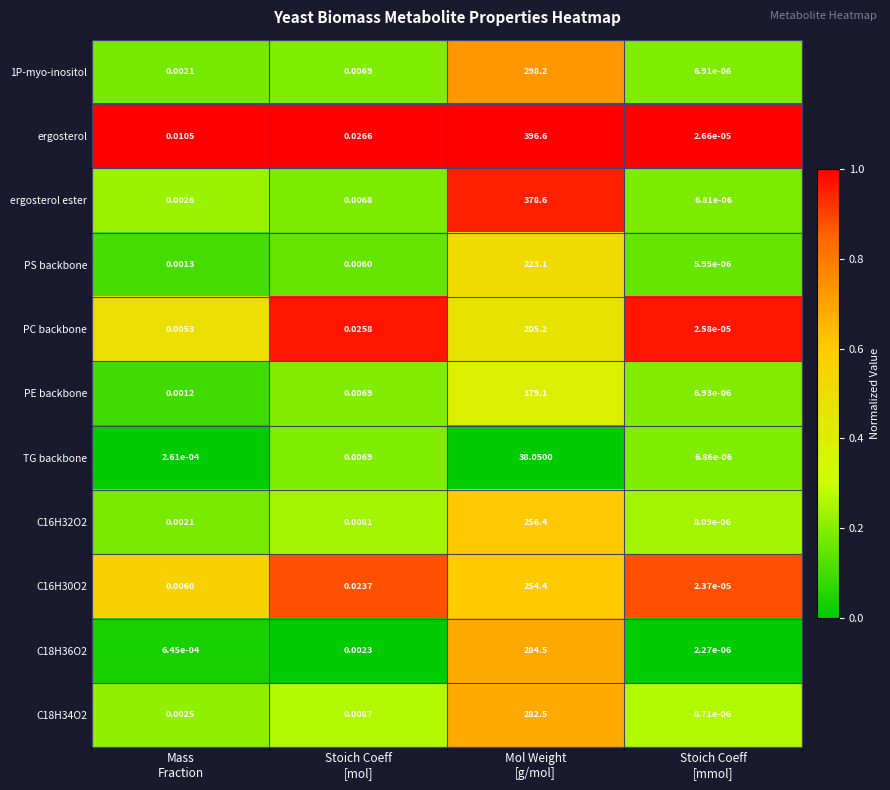

Which series has the largest total across all categories?

ergosterol